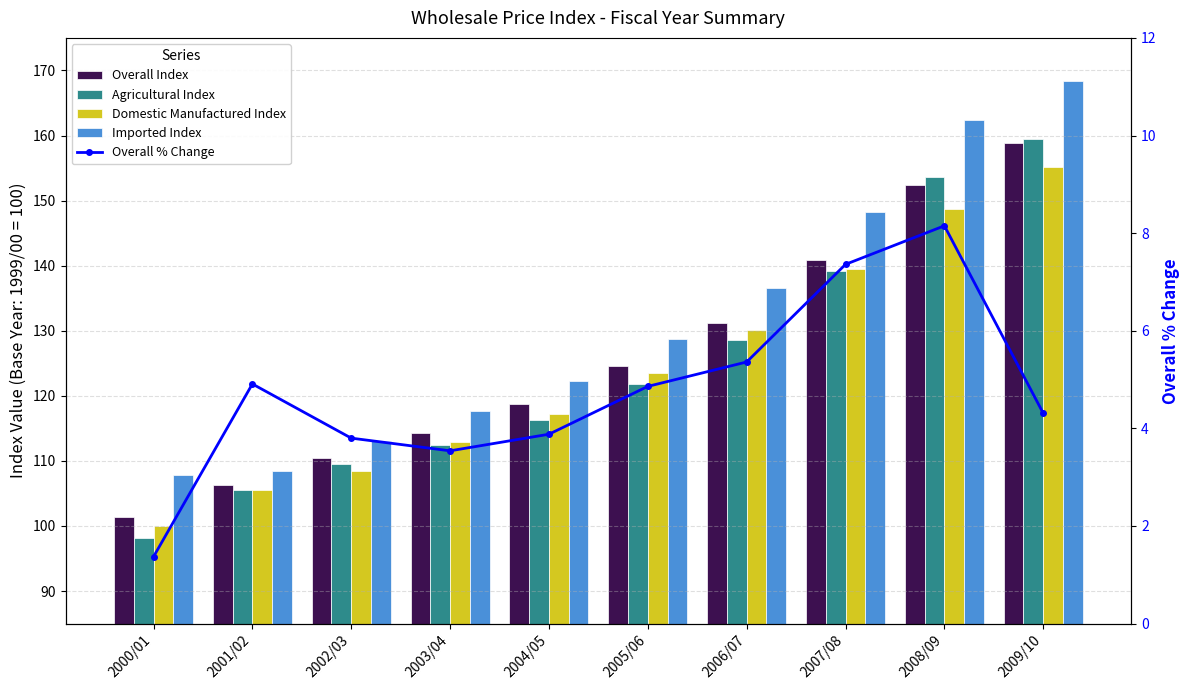

Does the chart contain any negative values?

No